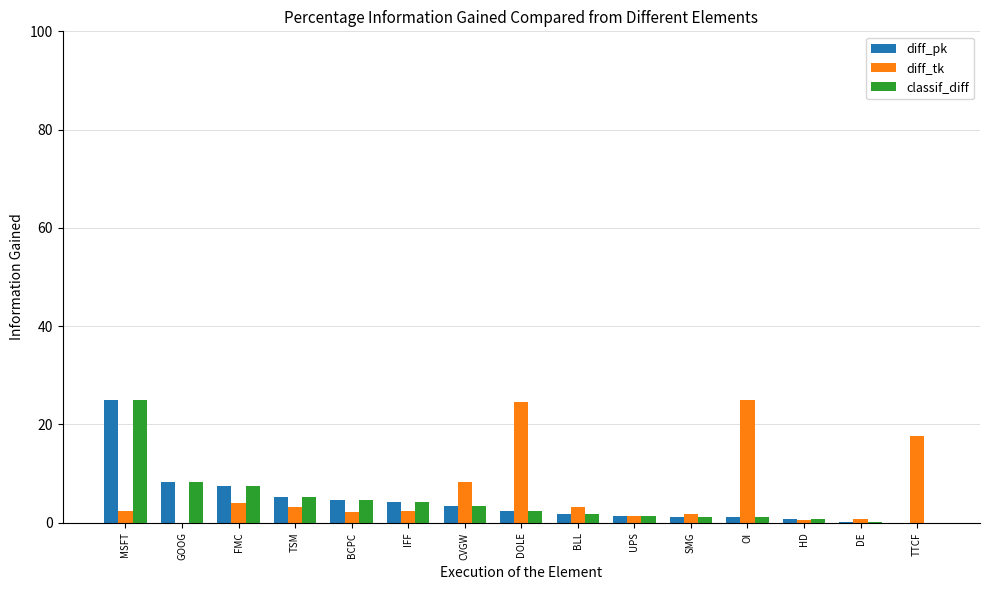

True or false: diff_tk has a value of 2.4 at MSFT.

True